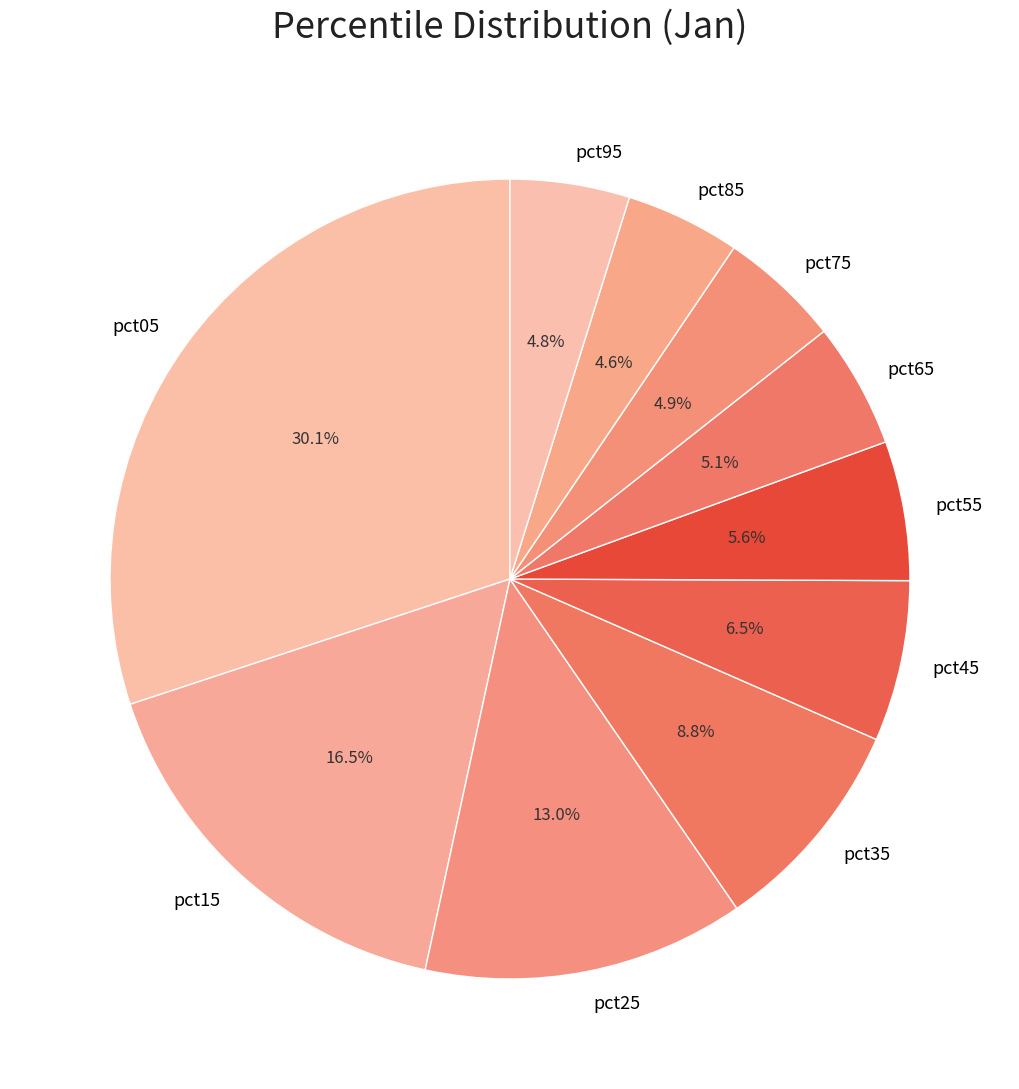

What is the total percentage of pct95 and pct75?

9.7%